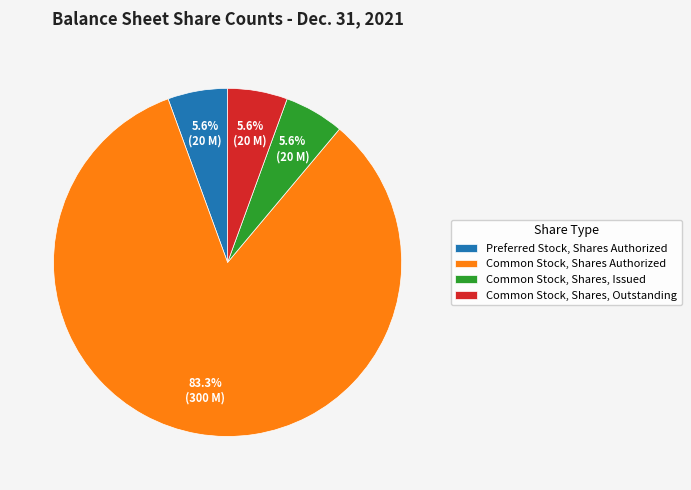

Which category has the biggest portion of the pie?

Common Stock, Shares Authorized